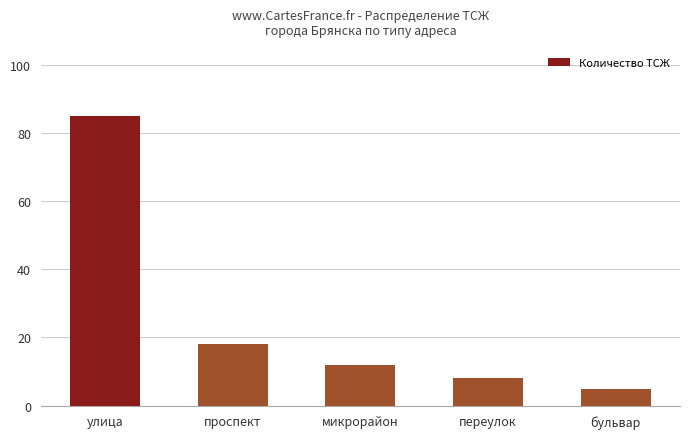

What is the difference between the values at проспект and микрорайон?

6